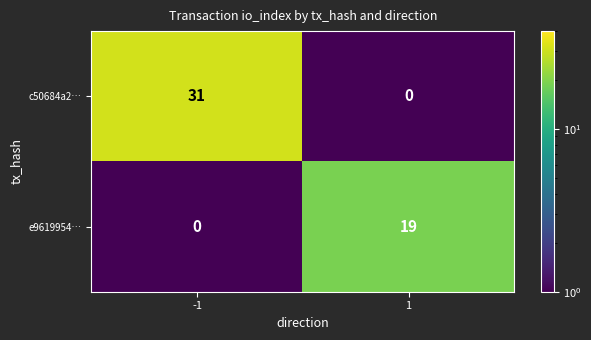

What is the approximate value of c50684a2… at -1, to the nearest 5?

30